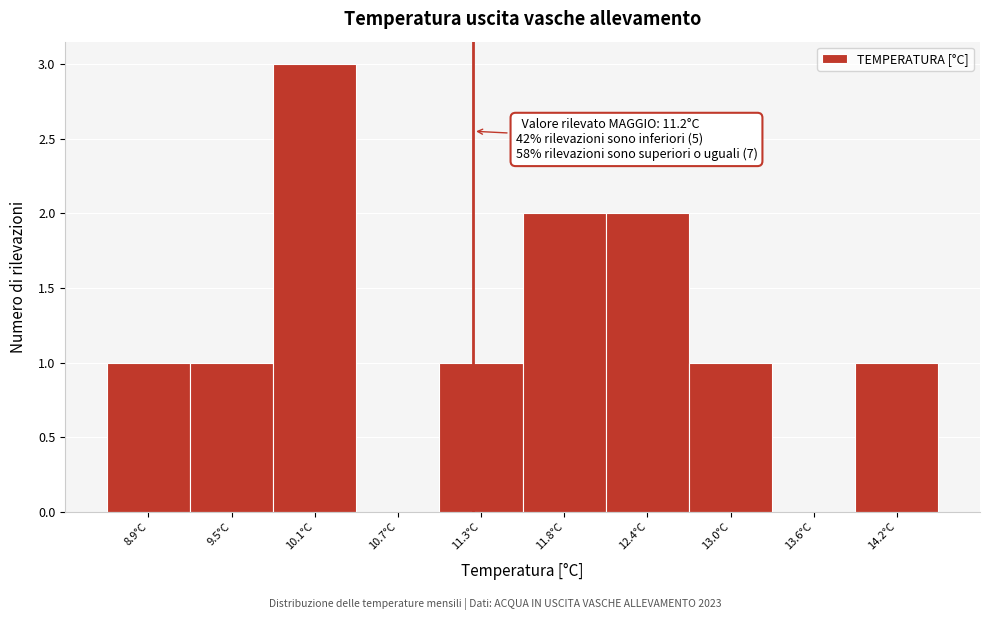

Over which range of the x-axis is the bar tallest?

9.78 to 10.37